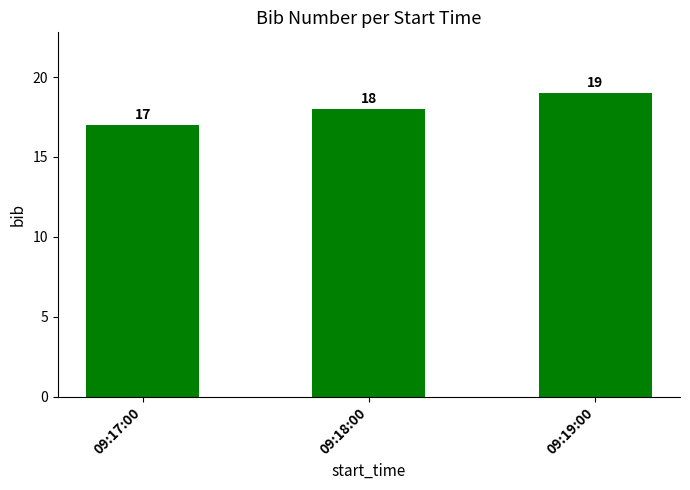

The chart shows a value of 23 at 09:17:00. True or false?

False